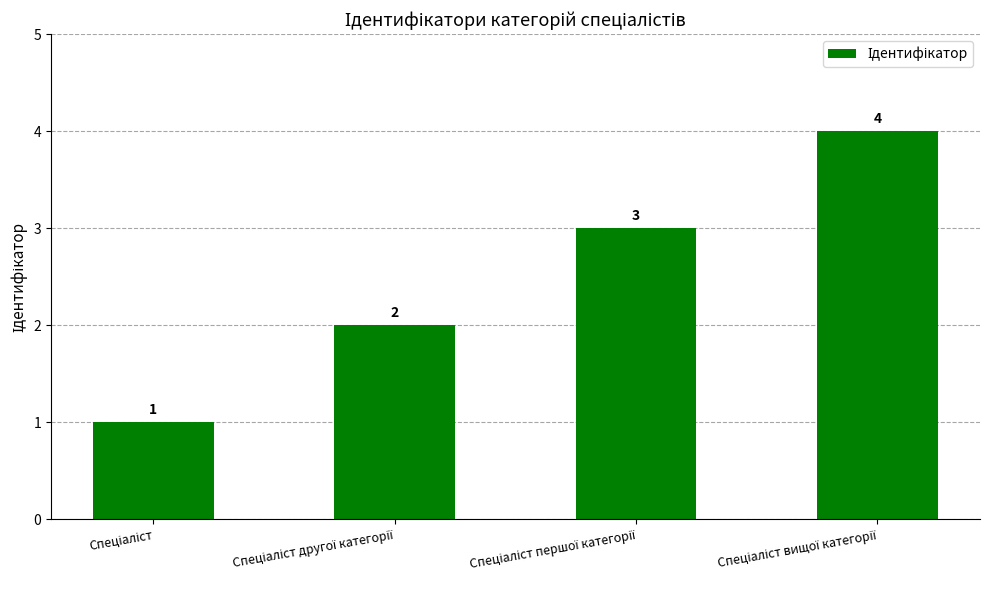

What is the difference between the maximum and minimum values?

3